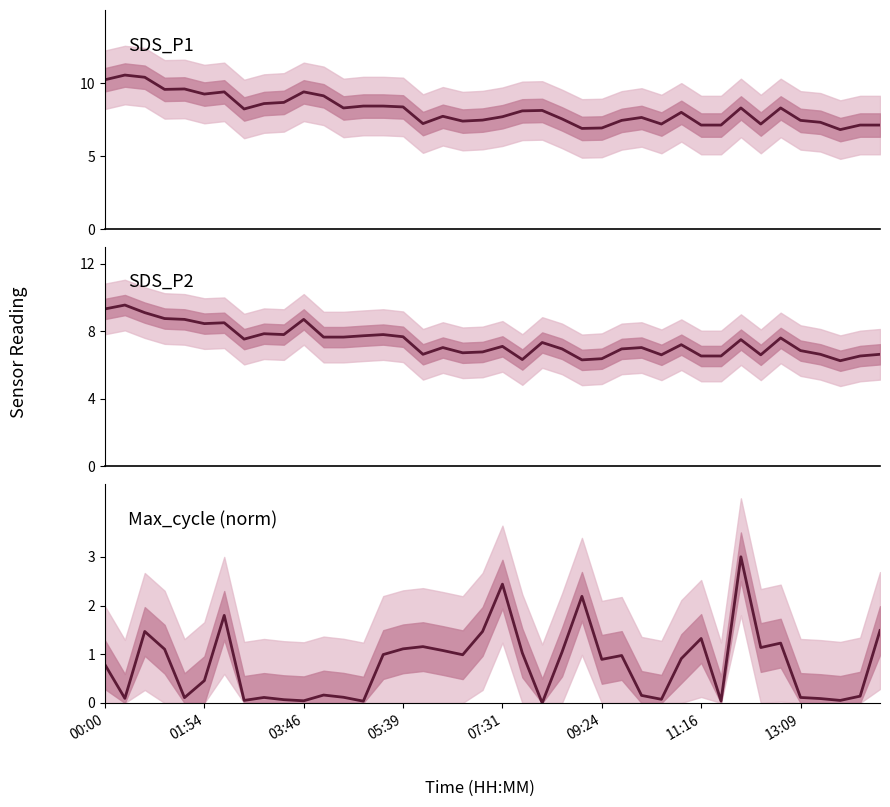

Is the value of SDS_P1 at 31 greater than the value of SDS_P2 at 11:16?

No